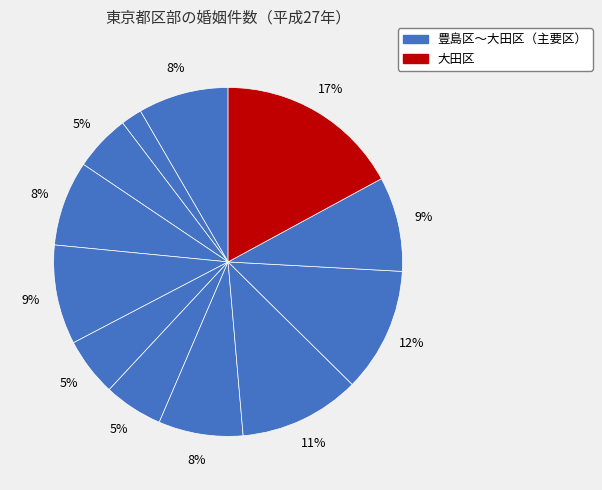

To the nearest percent, what is the average slice percentage?

8%